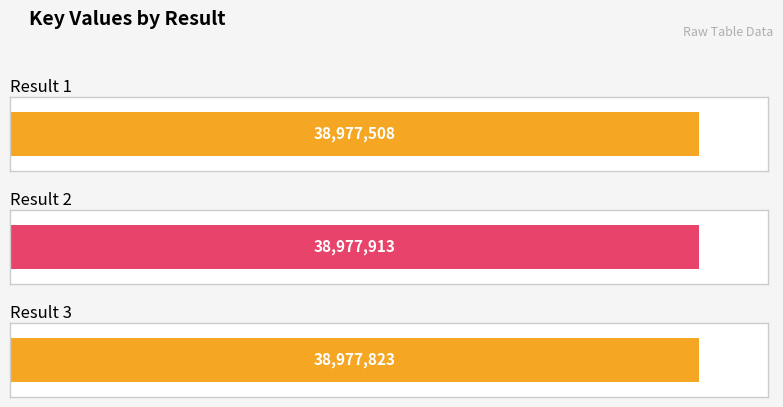

What is the change in value from 1 to 3?

+315